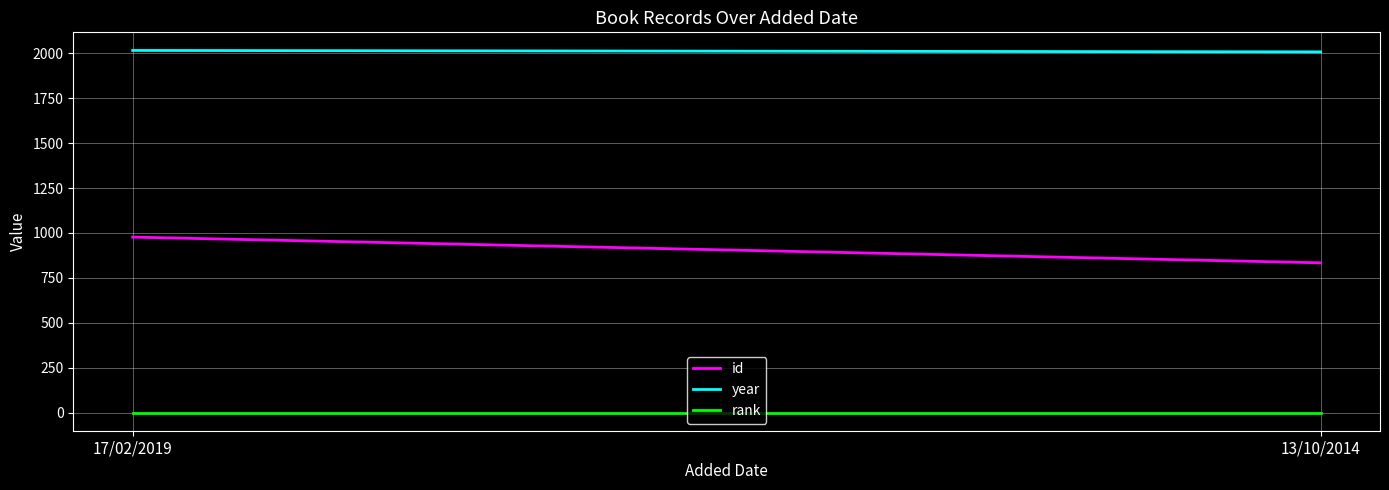

Rank the series at 13/10/2014 from lowest to highest value.

rank, id, year